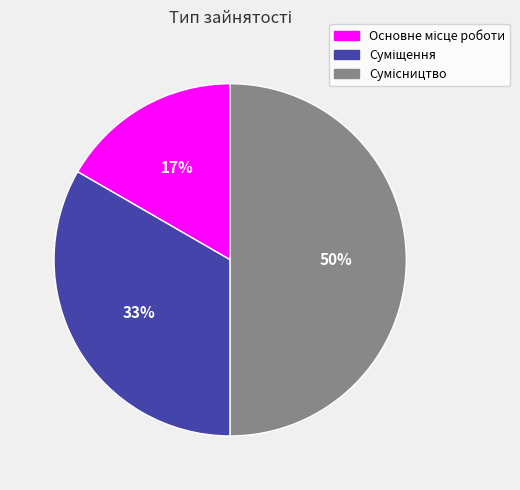

To the nearest percent, what is the average slice percentage?

33%